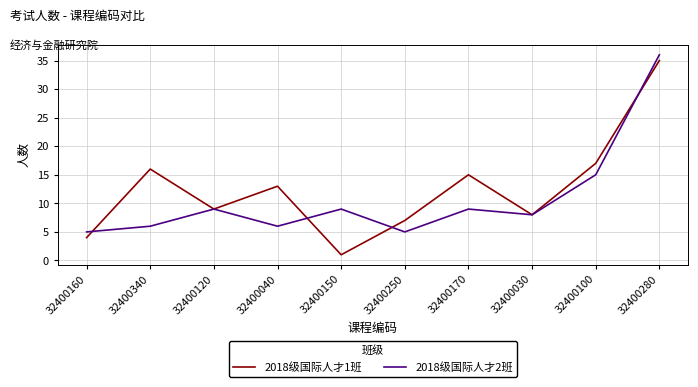

How many interior local valleys does the 2018级国际人才1班 series have?

3